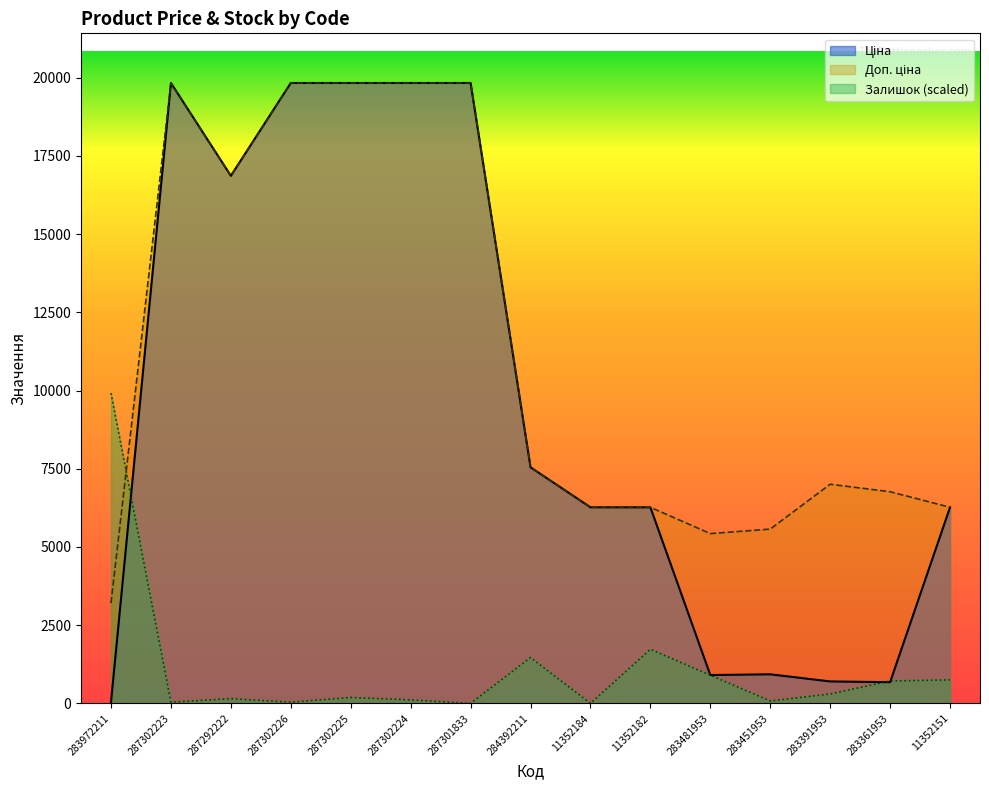

True or false: Залишок has more than 2 points higher than both neighbors.

True